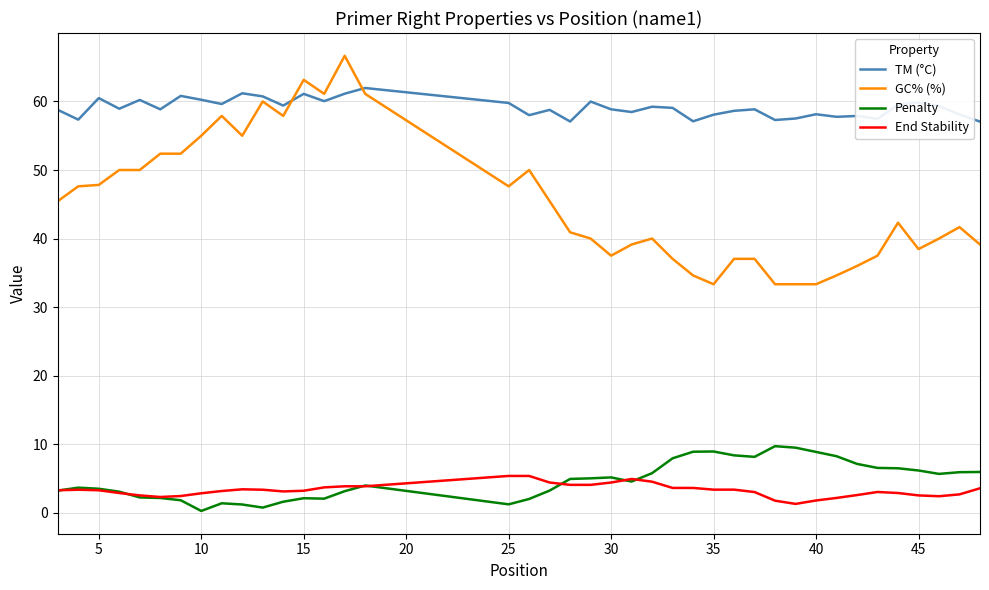

List the series in order of their peak value, highest first.

GC% (%), TM (°C), Penalty, End Stability